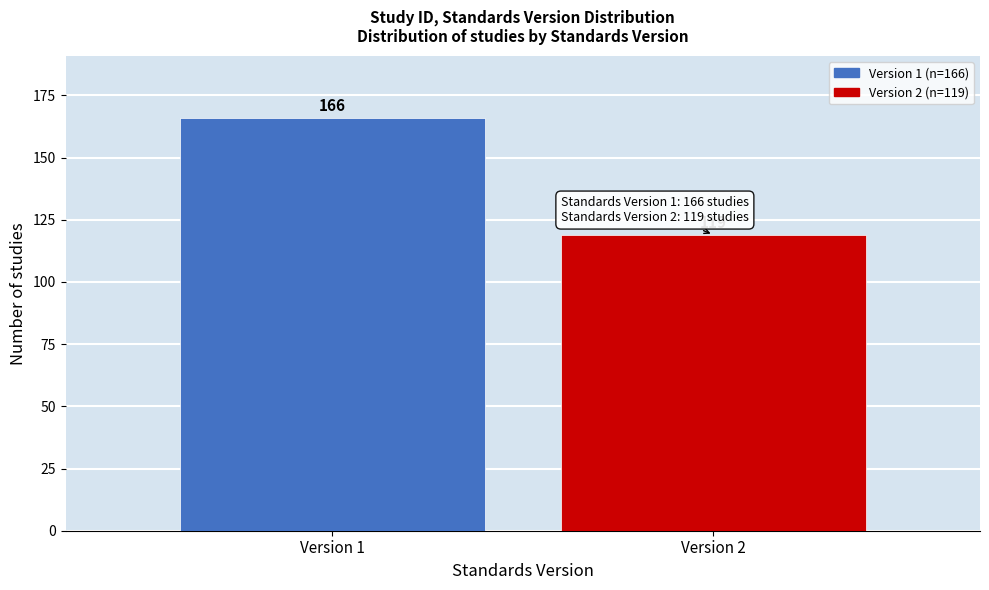

Reading left to right, extract all data points from this chart.

166	119